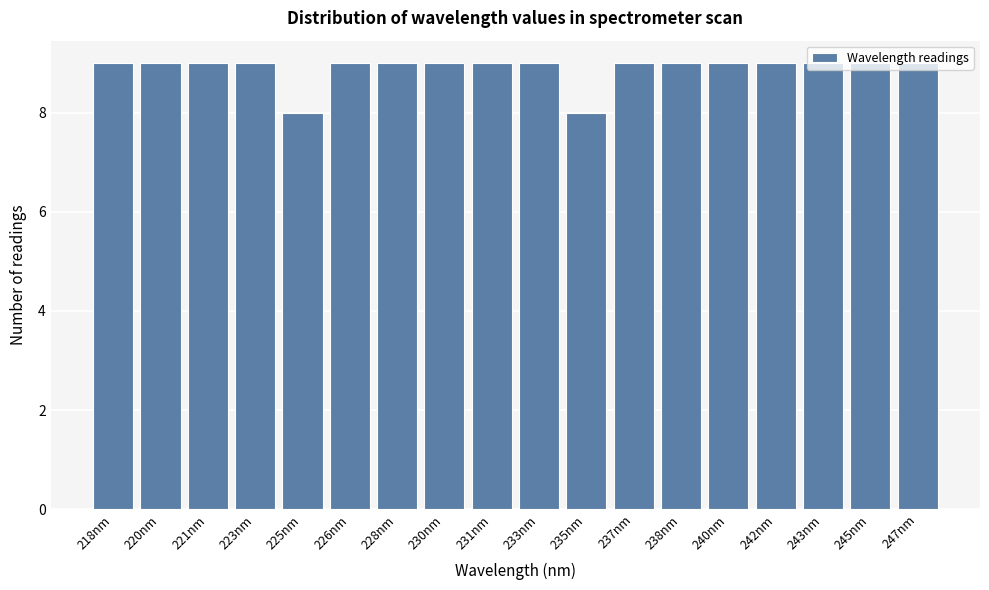

The chart shows a value of 5 at 238nm. True or false?

False